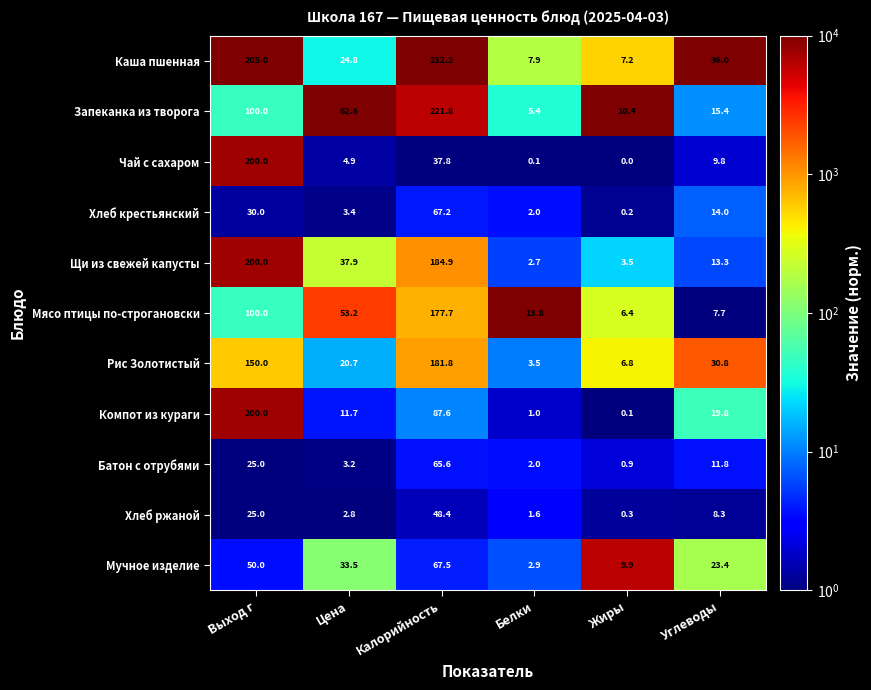

What is the smallest value displayed?

0.0